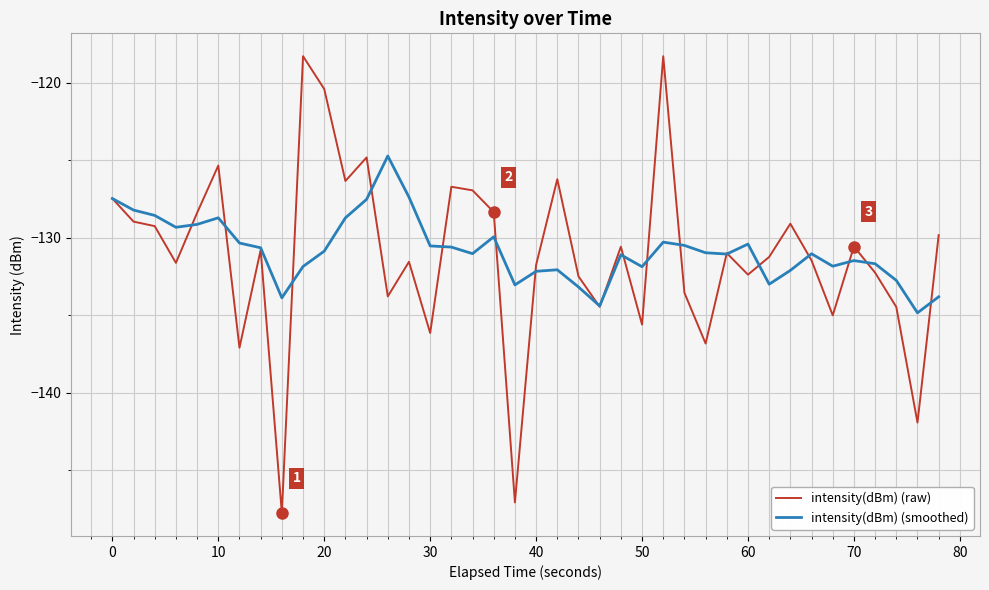

Which series has the widest spread of values?

intensity(dBm) (raw)